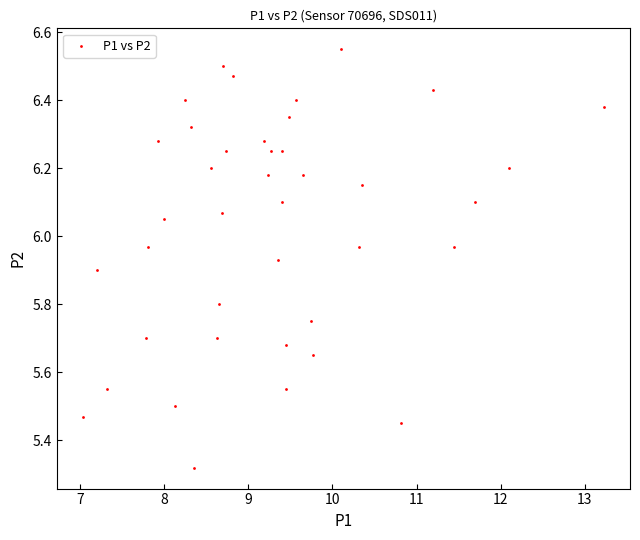

What is the range of Y values (max minus min)?

1.2